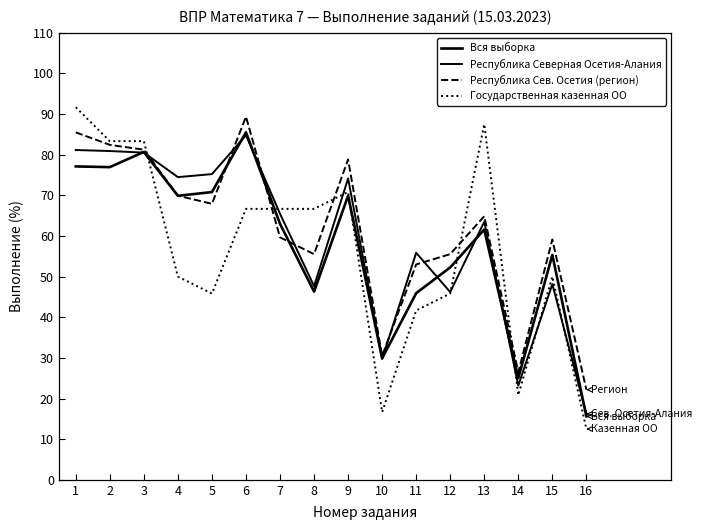

What is the total value across all series at 5?

259.8